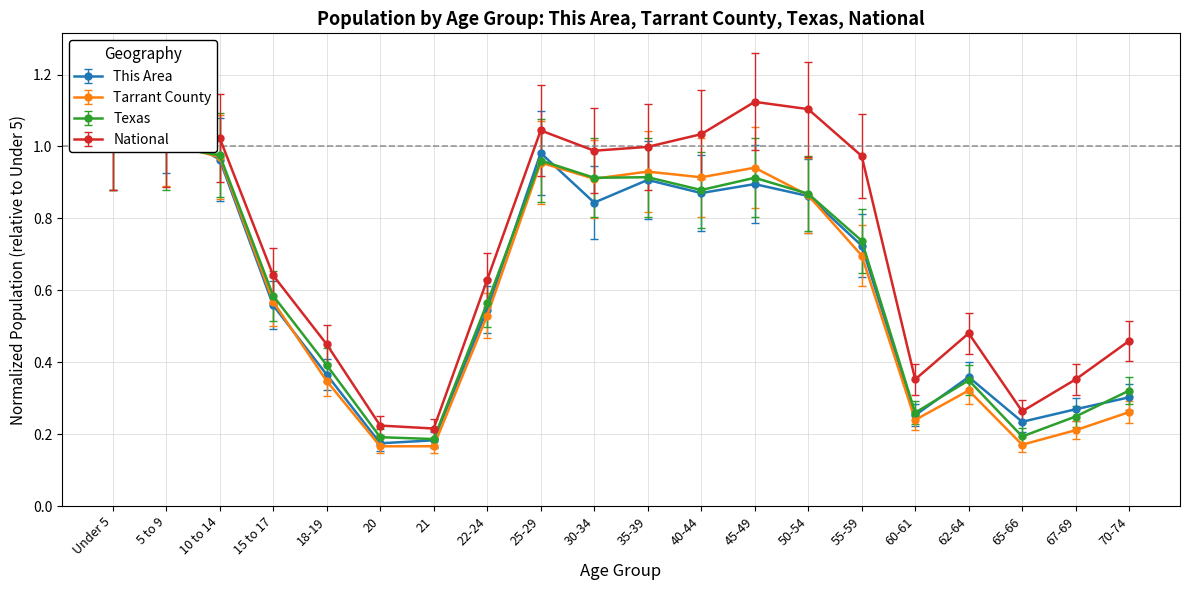

What is the difference between the maximum and minimum values in the Tarrant County series?

0.7